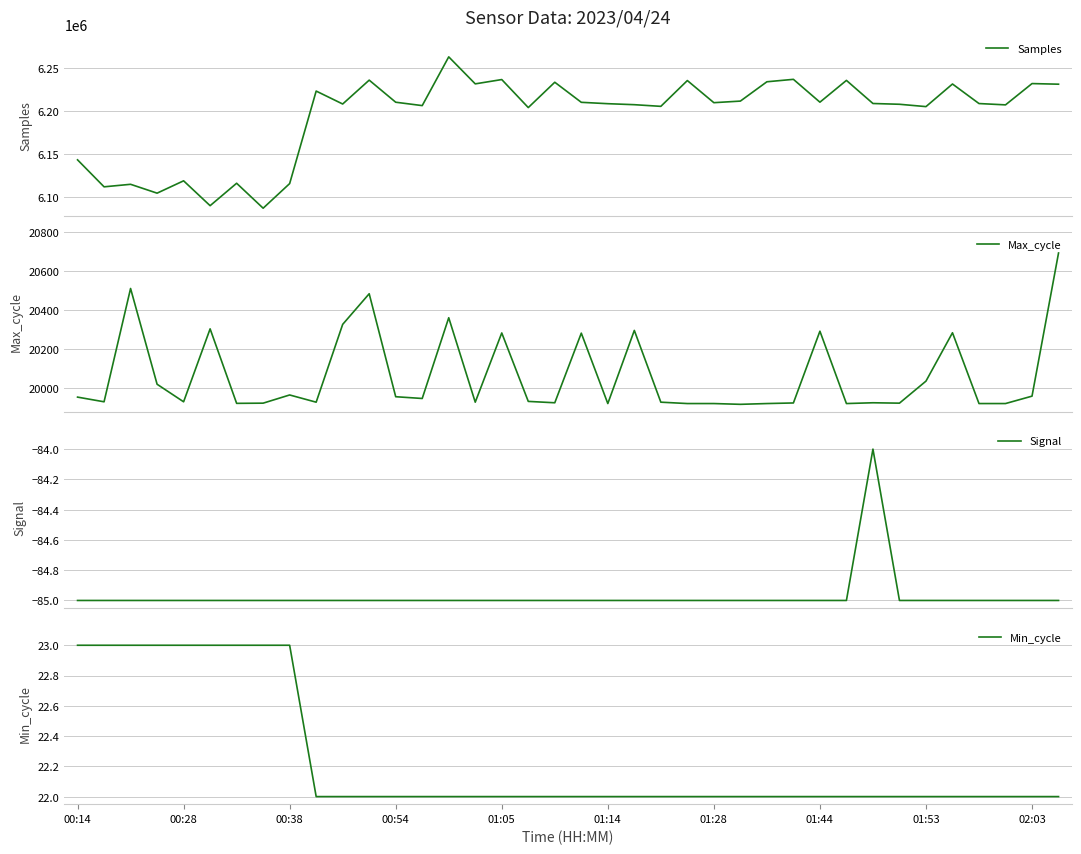

What is the difference between the highest and lowest values at 31?

6208180